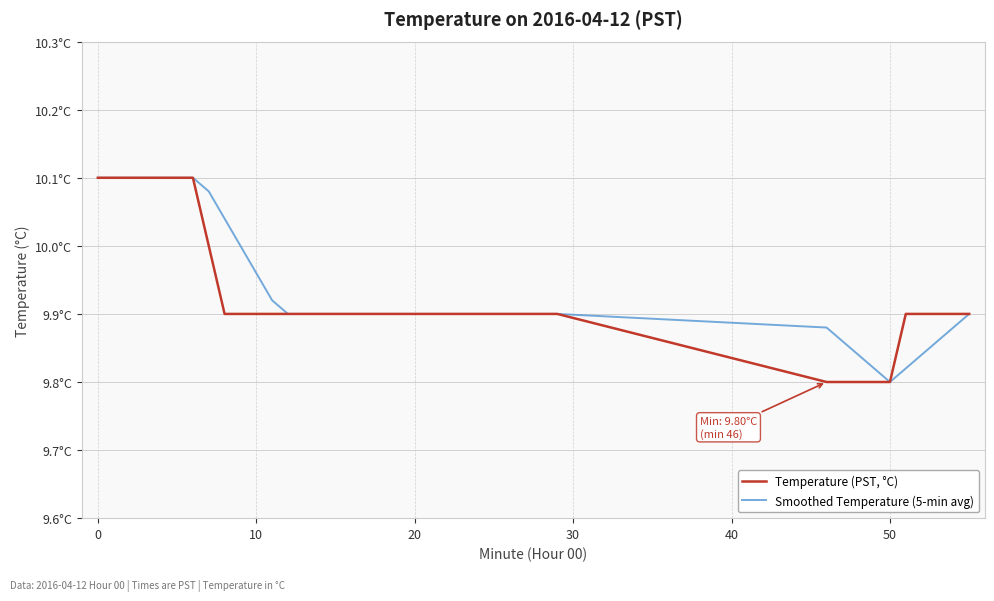

Rank the series by their average value, from highest to lowest.

Smoothed Temperature (5-min avg), Temperature (PST, °C)